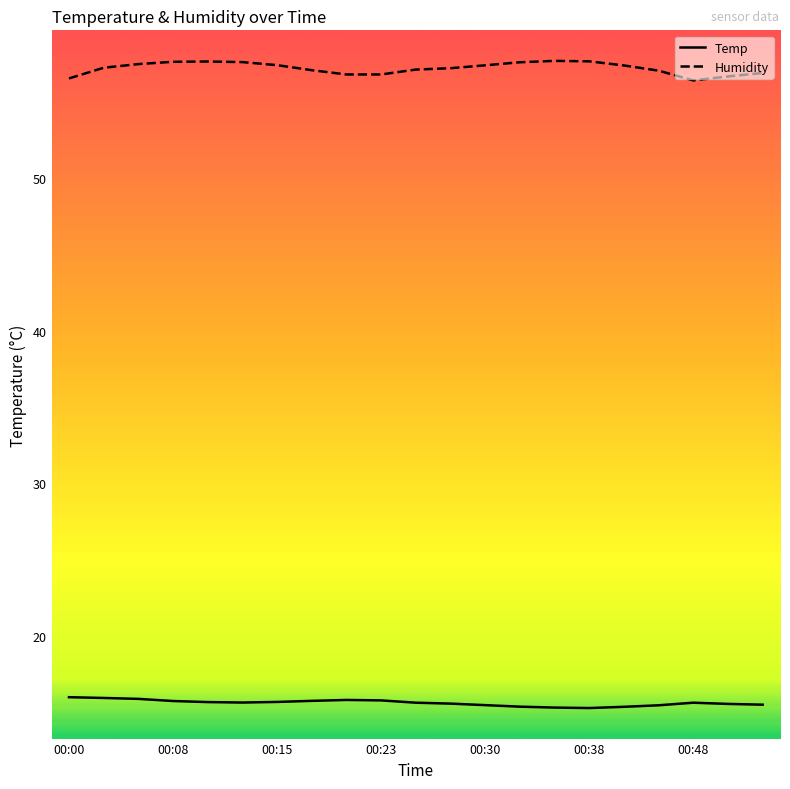

What is the difference between the maximum and minimum values in the Humidity series?

1.3